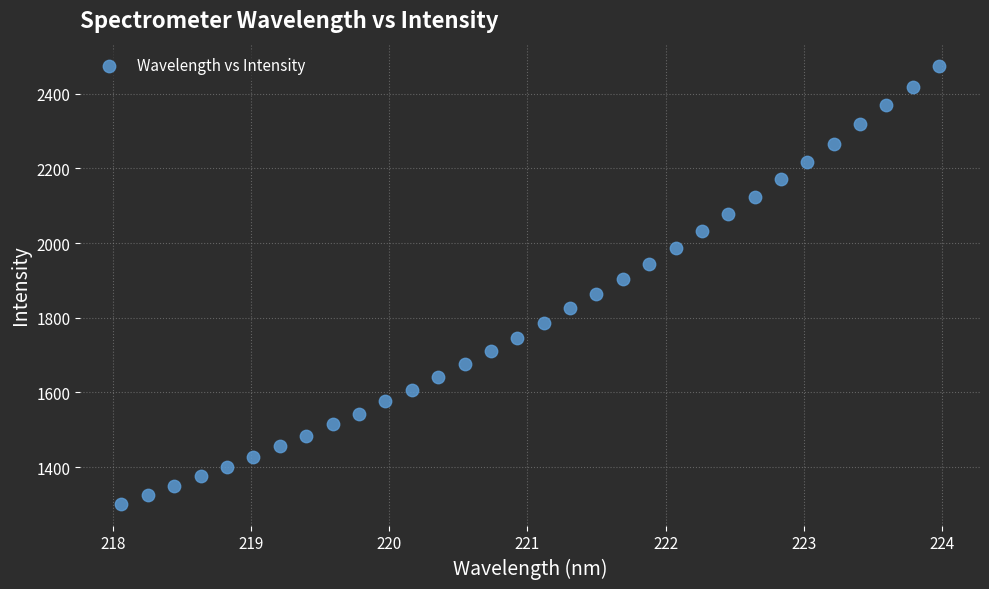

What is the range of X values (max minus min)?

5.9